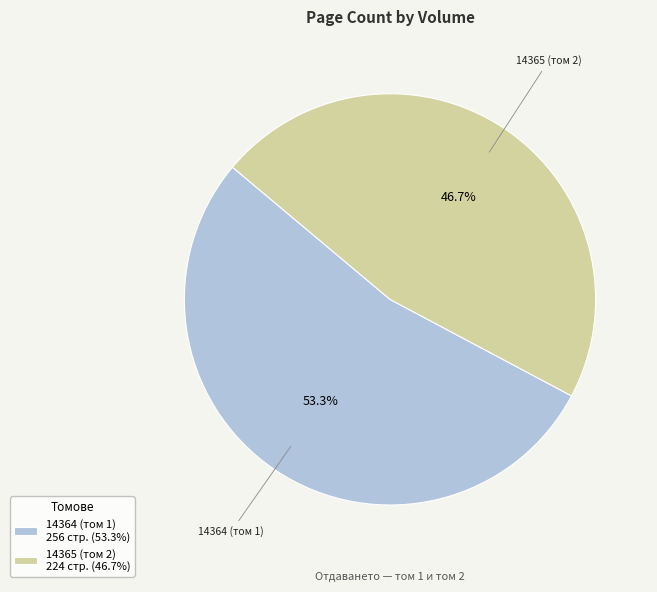

To the nearest percent, what is the combined percentage of 14365 (том 2) and 14364 (том 1)?

100%